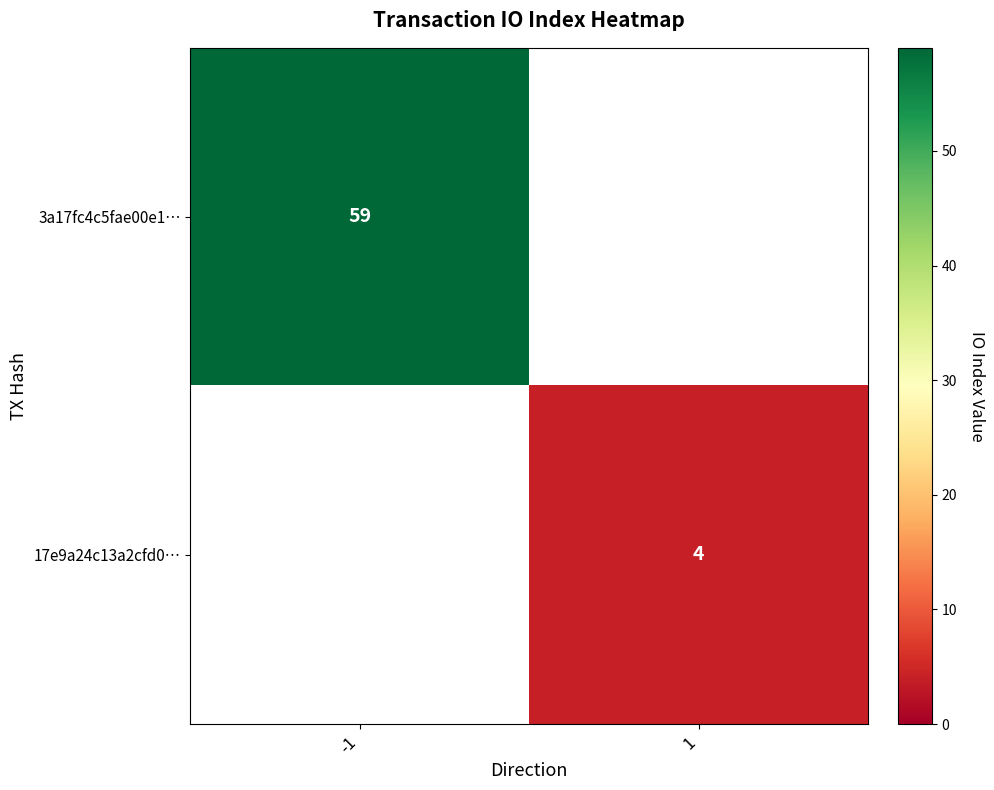

Is it true that 3a17fc4c5fae00e1… equals 36 at -1?

False